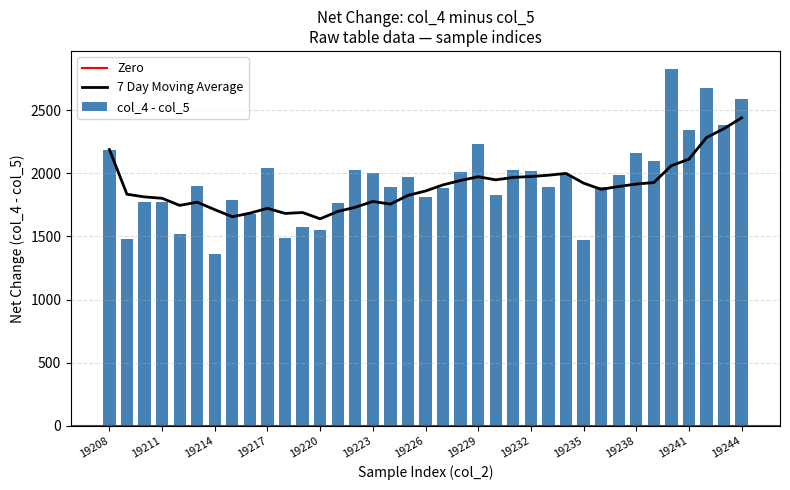

True or false: col_5 has a value of 8630 at 19236.

True